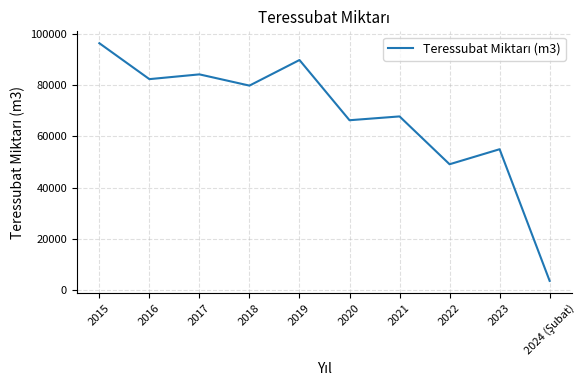

What is the difference between the second highest and second lowest values?

40610